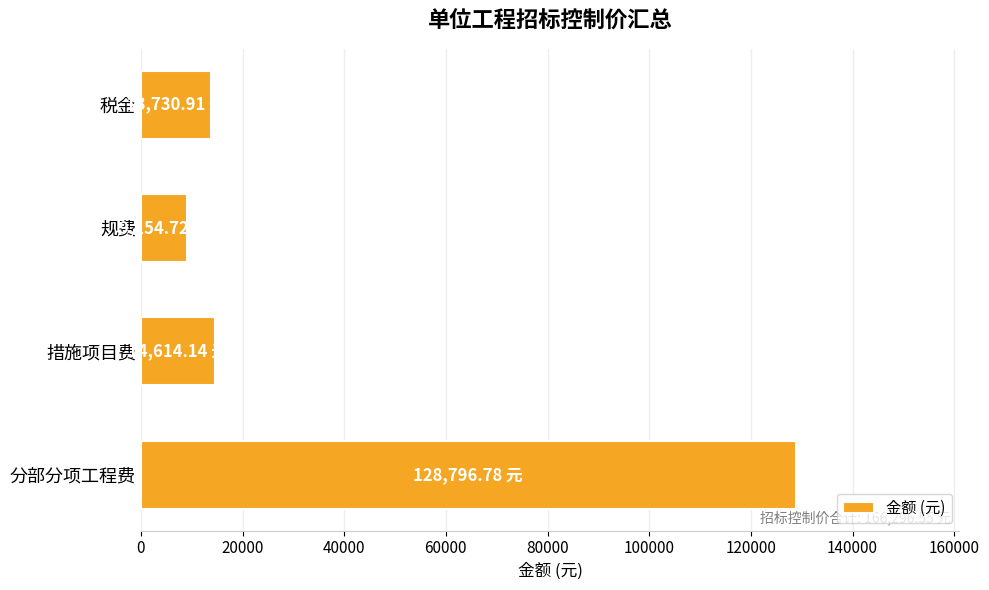

Approximately how many times larger is the value at 分部分项工程费 compared to 税金?

9.4